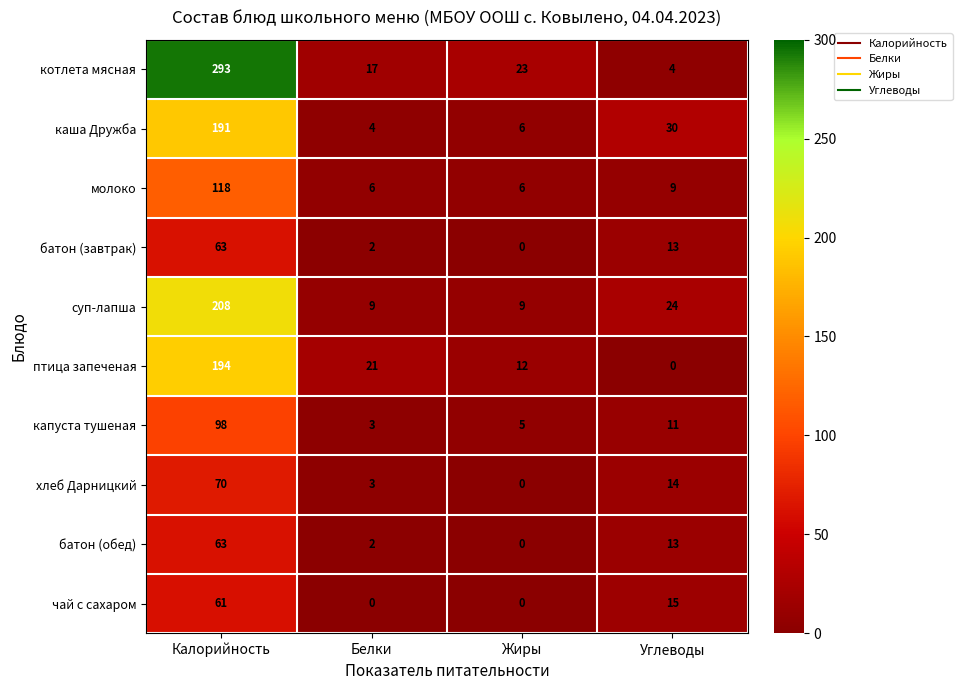

The батон (завтрак) series shows 21 at Углеводы. True or false?

False